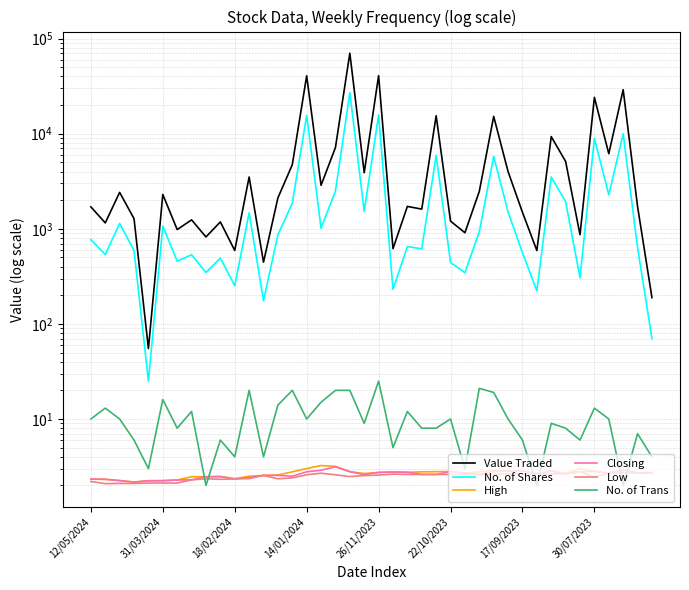

At which label is Low closest to 2?

31/03/2024